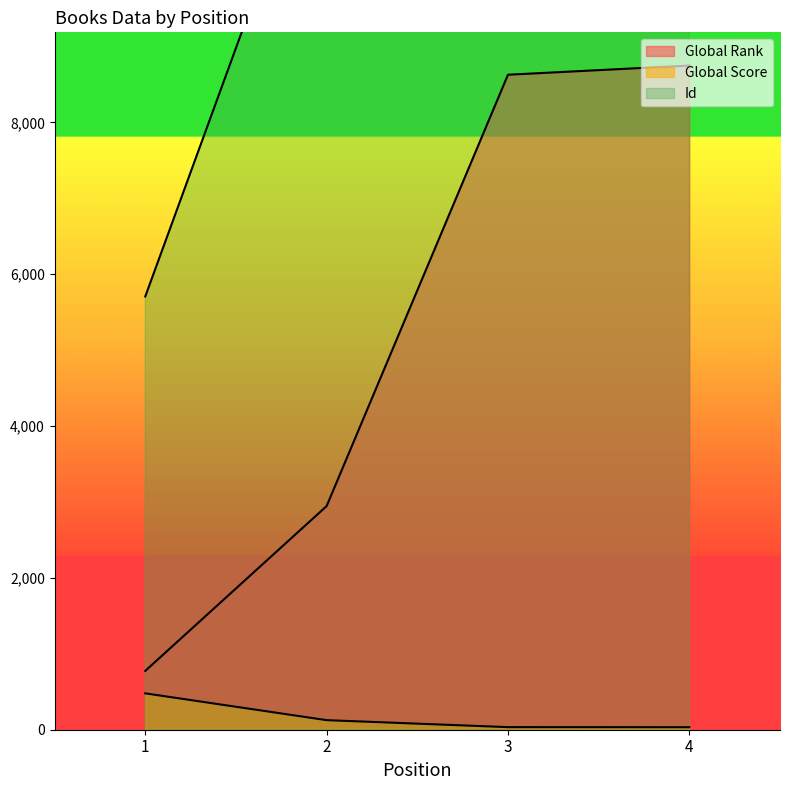

What is the value of the Id point at the 3rd from the left?

14162